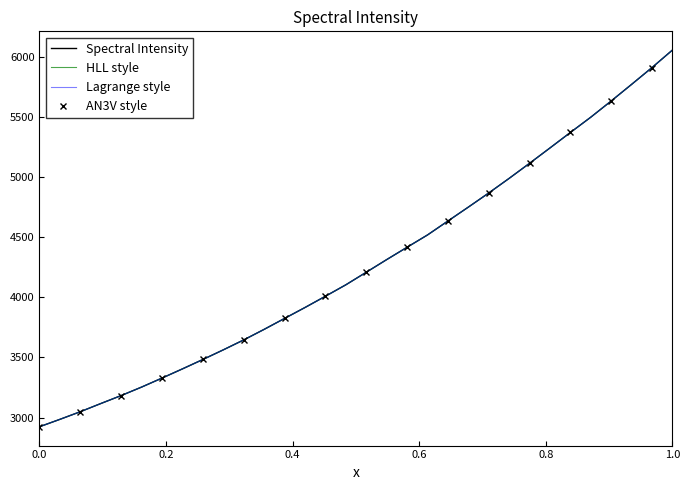

The value at 220.3533 is 3825.2. True or false?

True